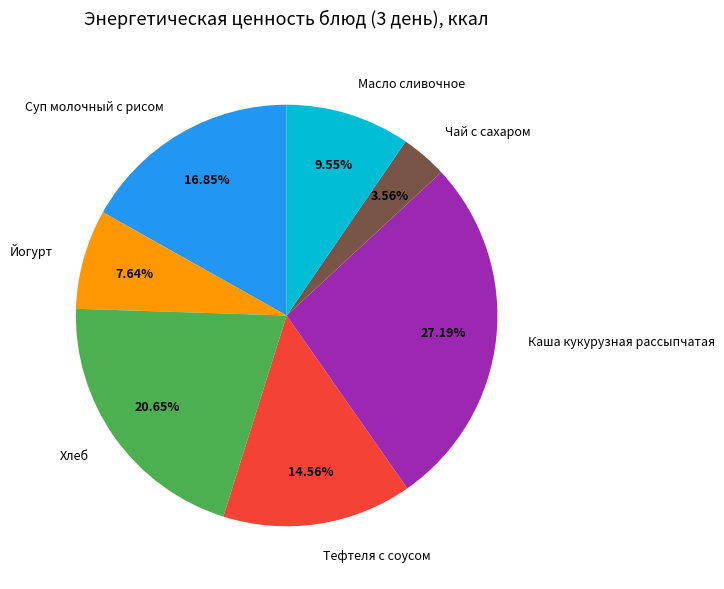

What is the smallest slice in the pie chart?

Чай с сахаром